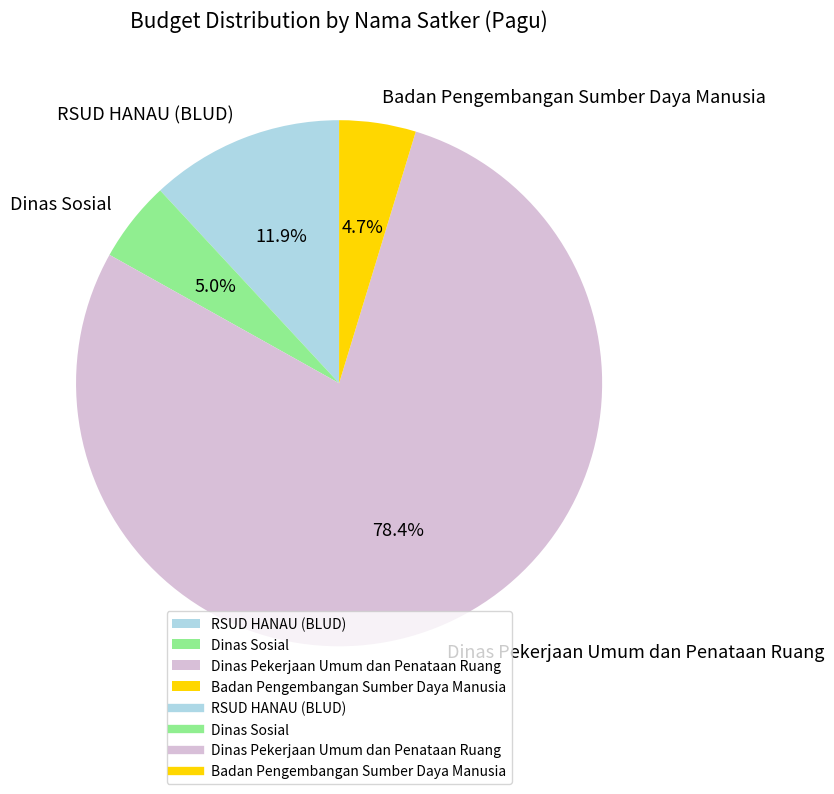

Does any single category account for the majority?

Yes